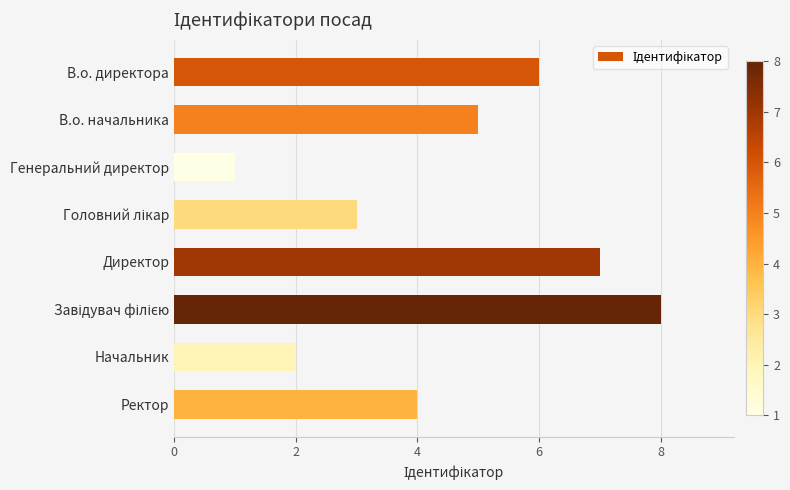

Is it true that the value at Ректор is 5?

False